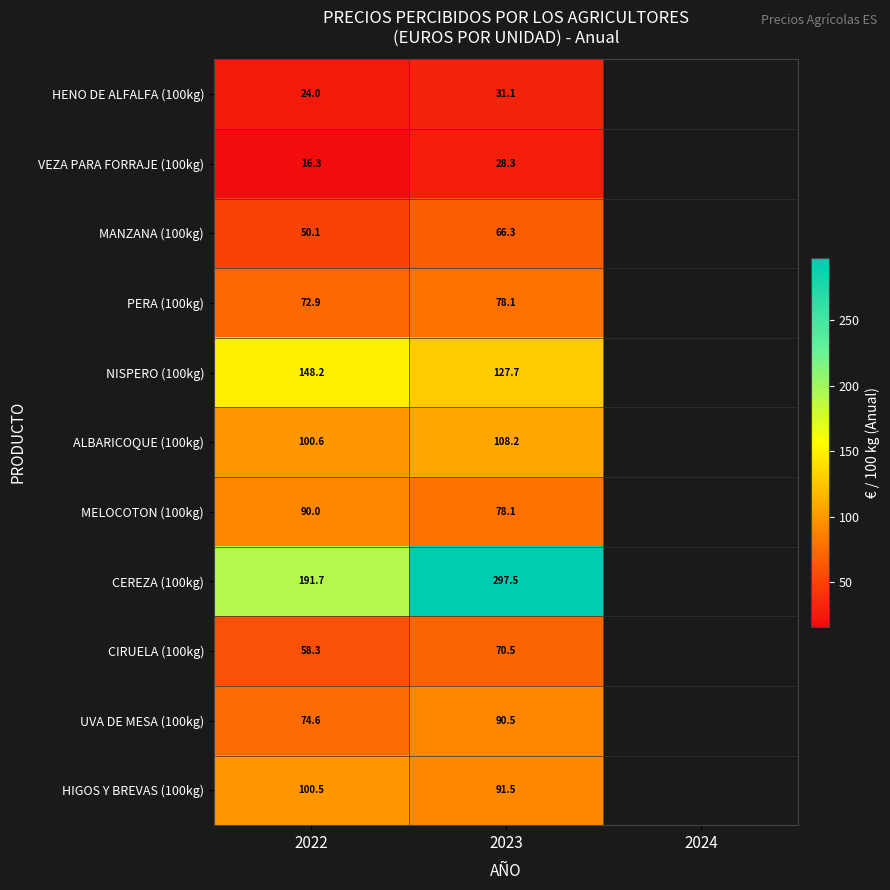

True or false: VEZA PARA FORRAJE (100kg) has a value of 16.3 at 2022.

True